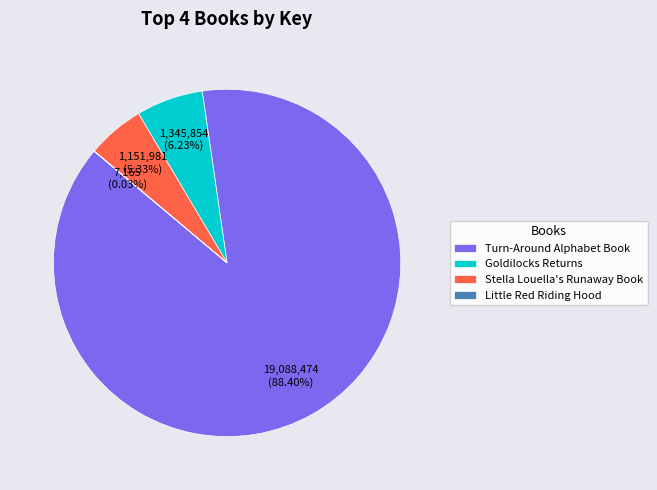

What is the largest slice in the pie chart?

Turn-Around Alphabet Book